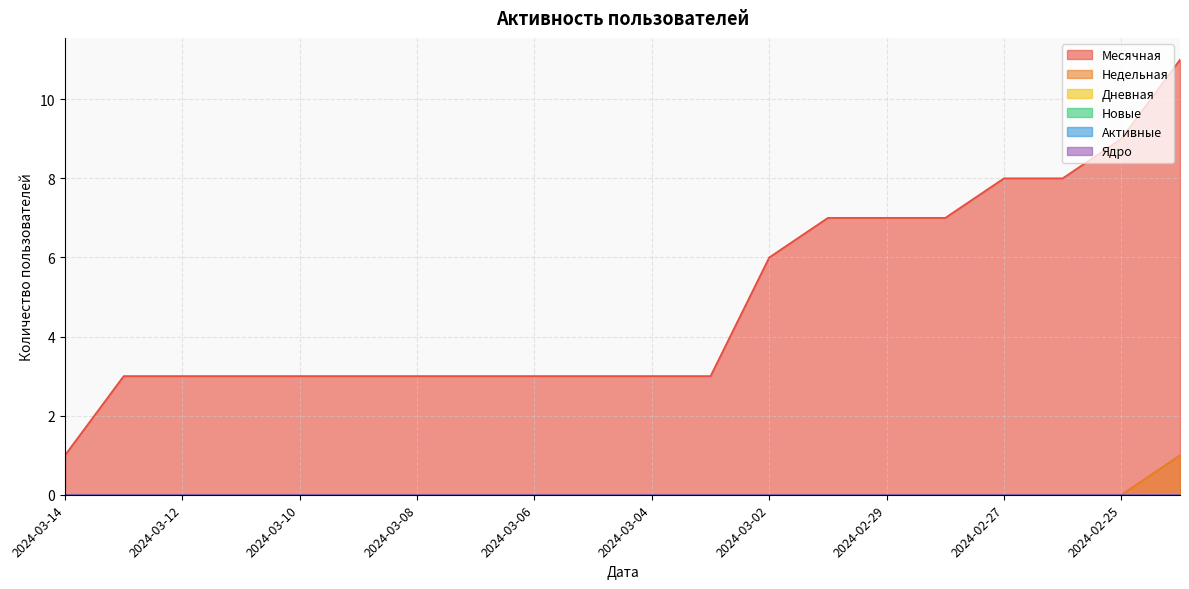

Does the chart have visible grid lines?

Yes